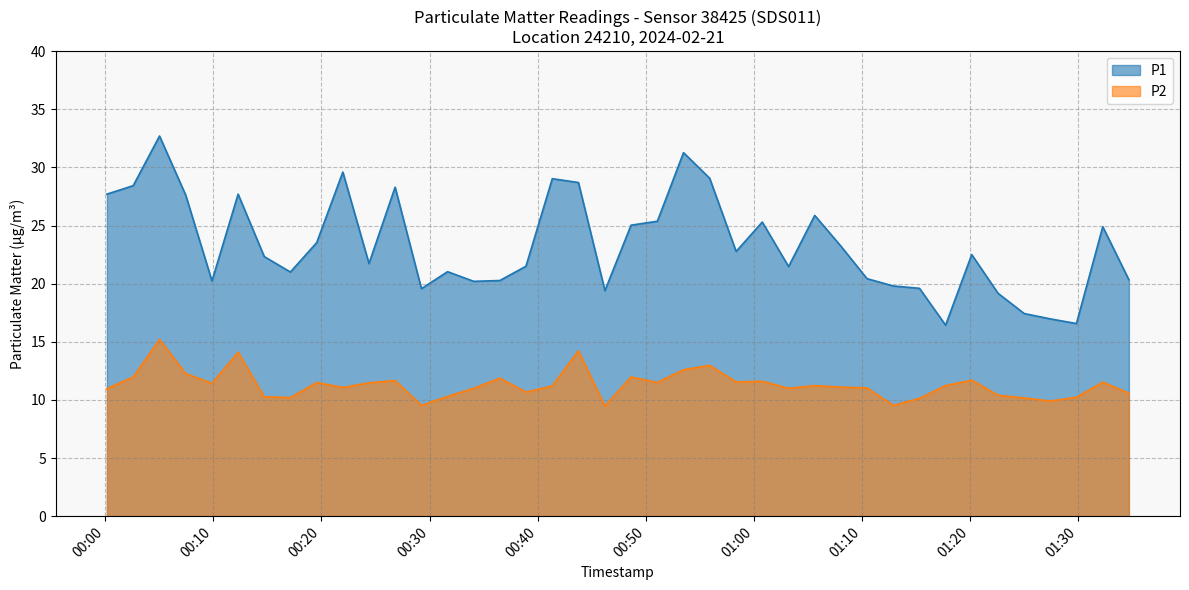

At which label does P2 first exceed 11?

2024-02-21T00:02:36